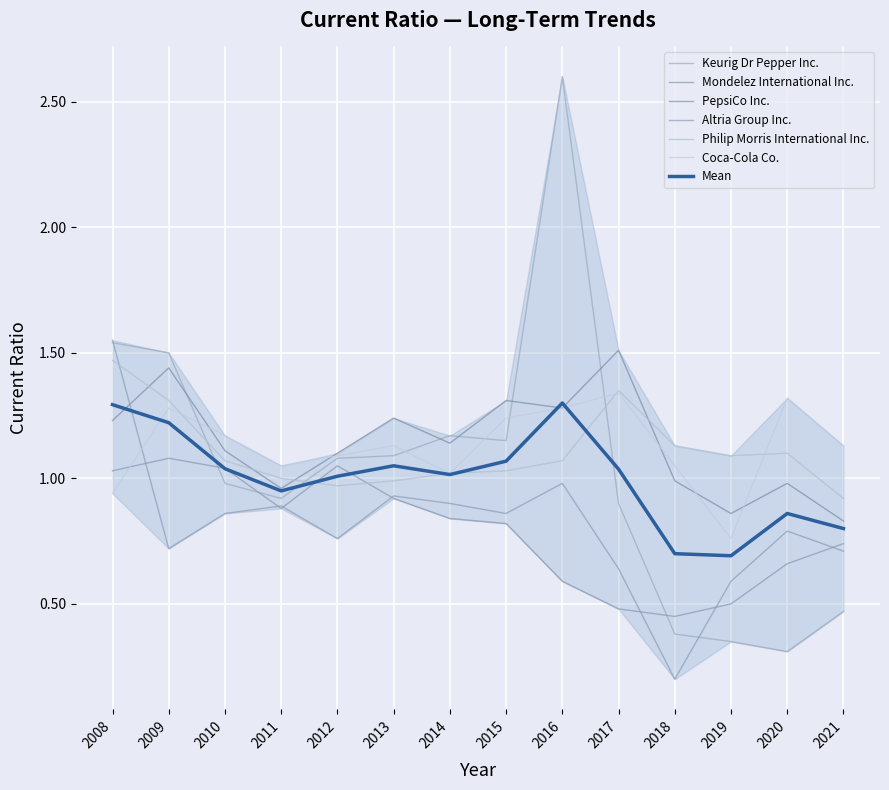

What position from the right is 2009-12-31?

13